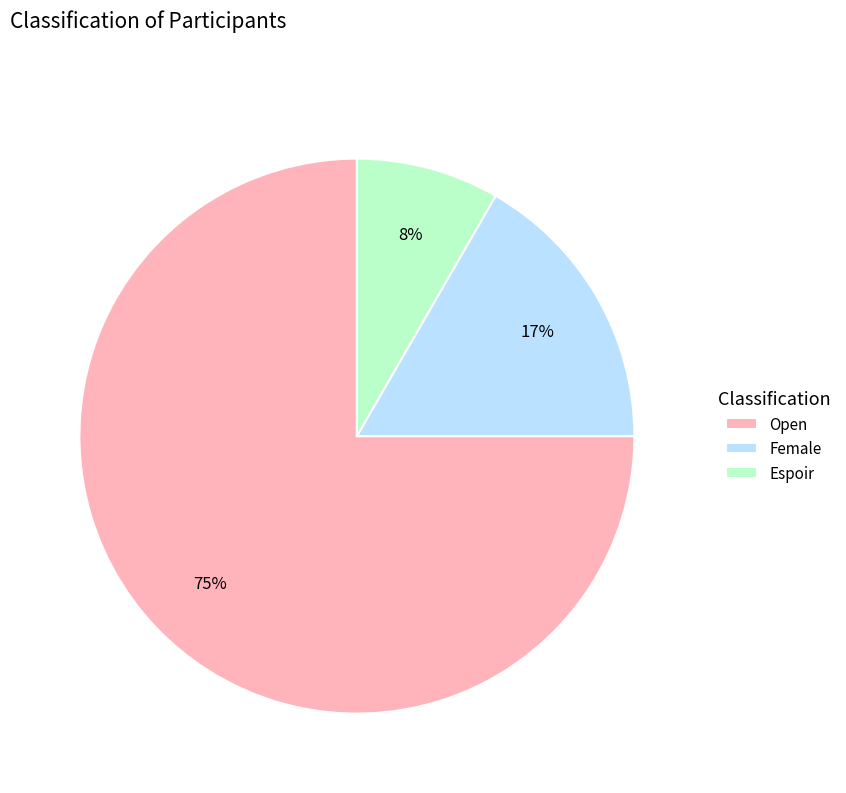

How many slices are in this pie chart?

3